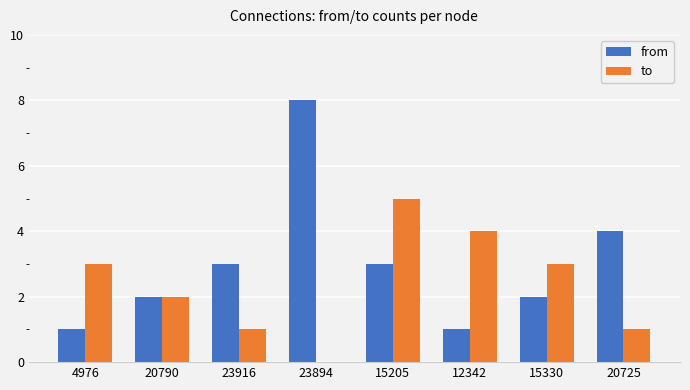

Reading left to right, extract all data points from this chart.

from: 1	2	3	8	3	1	2	4
to: 3	2	1	0	5	4	3	1